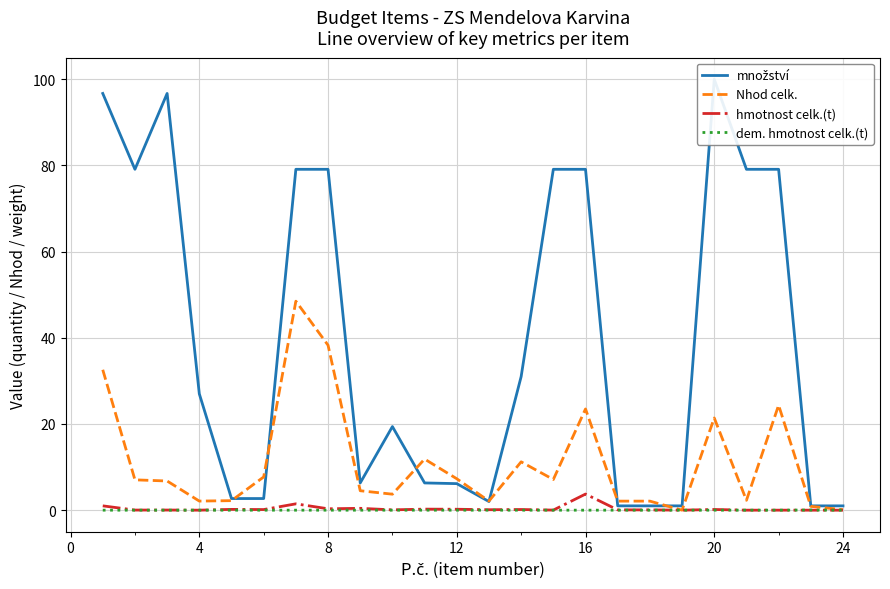

The Nhod celk. series shows 2.1 at 4. True or false?

True